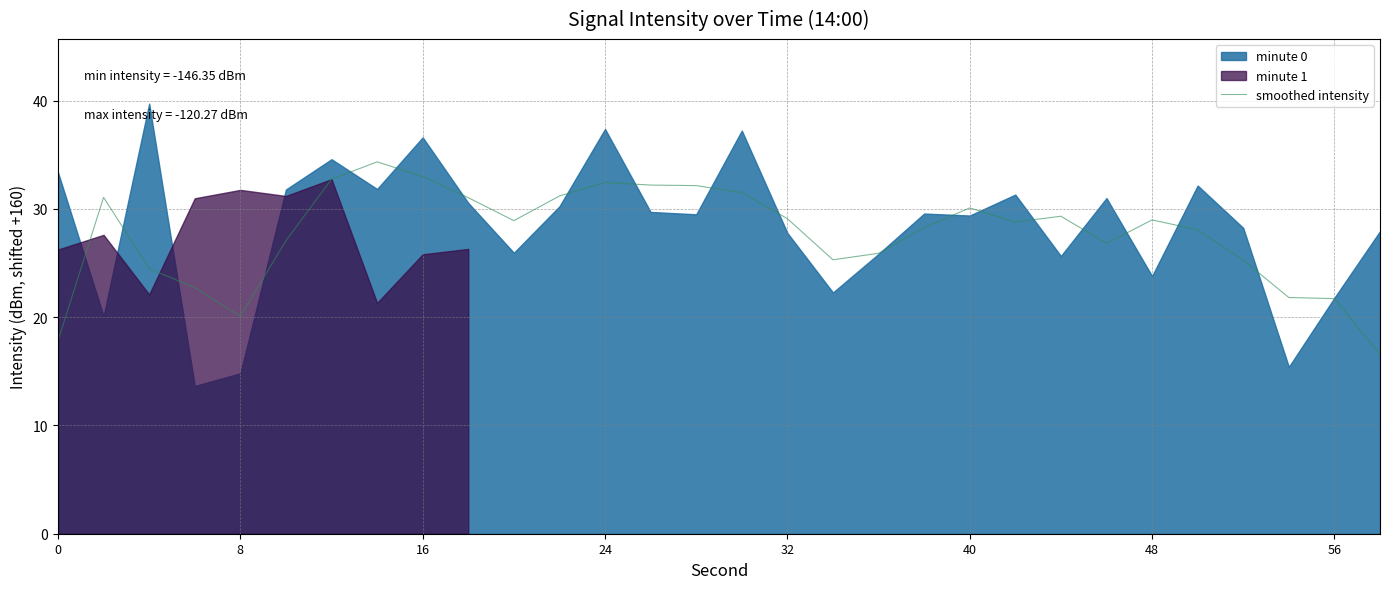

What is the maximum value for smoothed intensity?

34.3